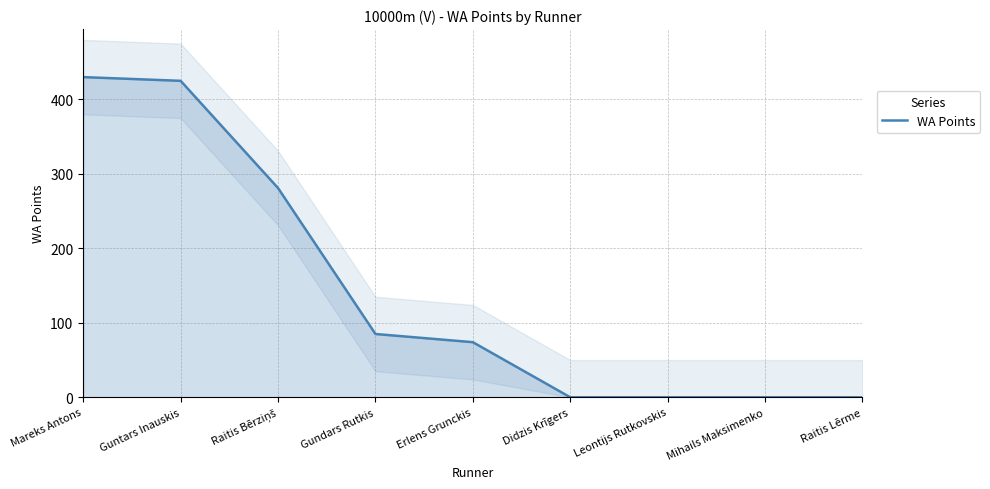

At which label is the value closest to 215?

Raitis Bērziņš